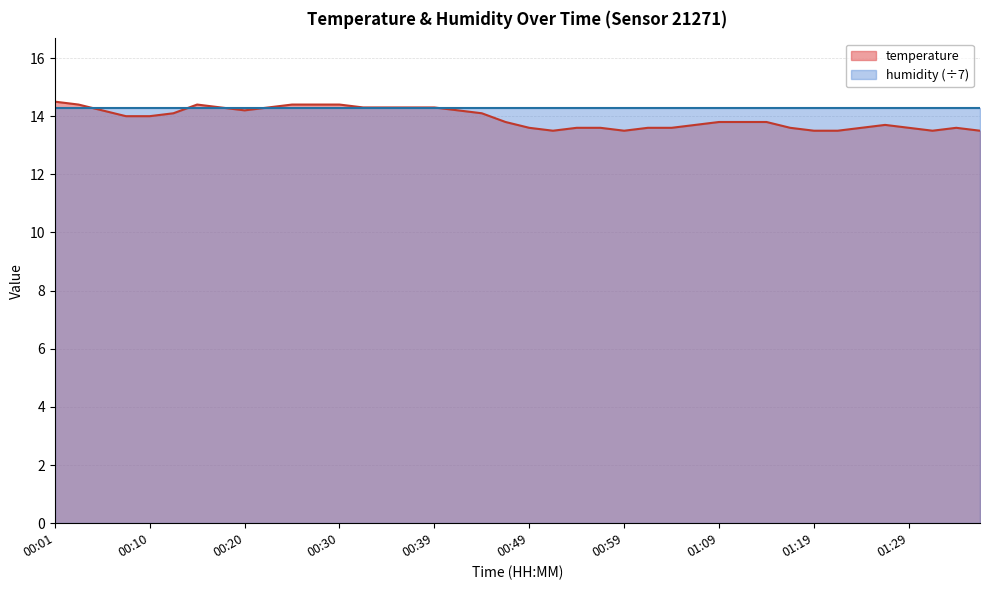

What is the label of the 38th point from the right?

00:05